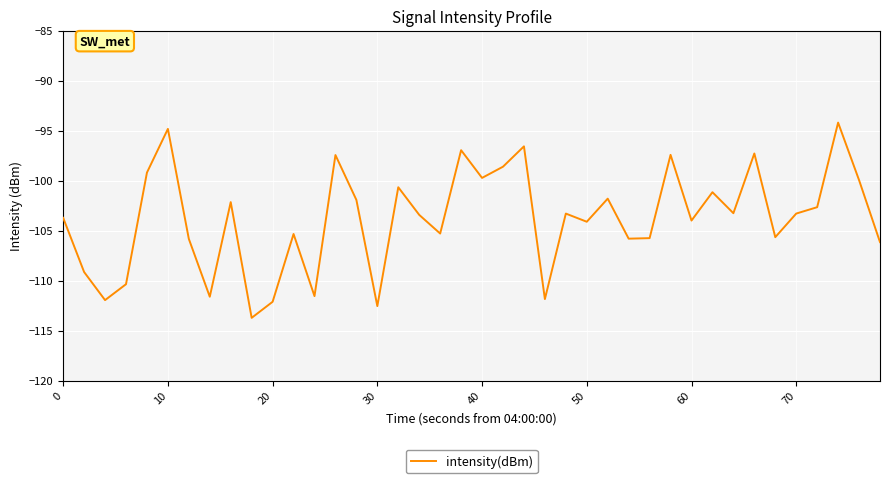

What is the difference between the maximum and minimum values?

19.5